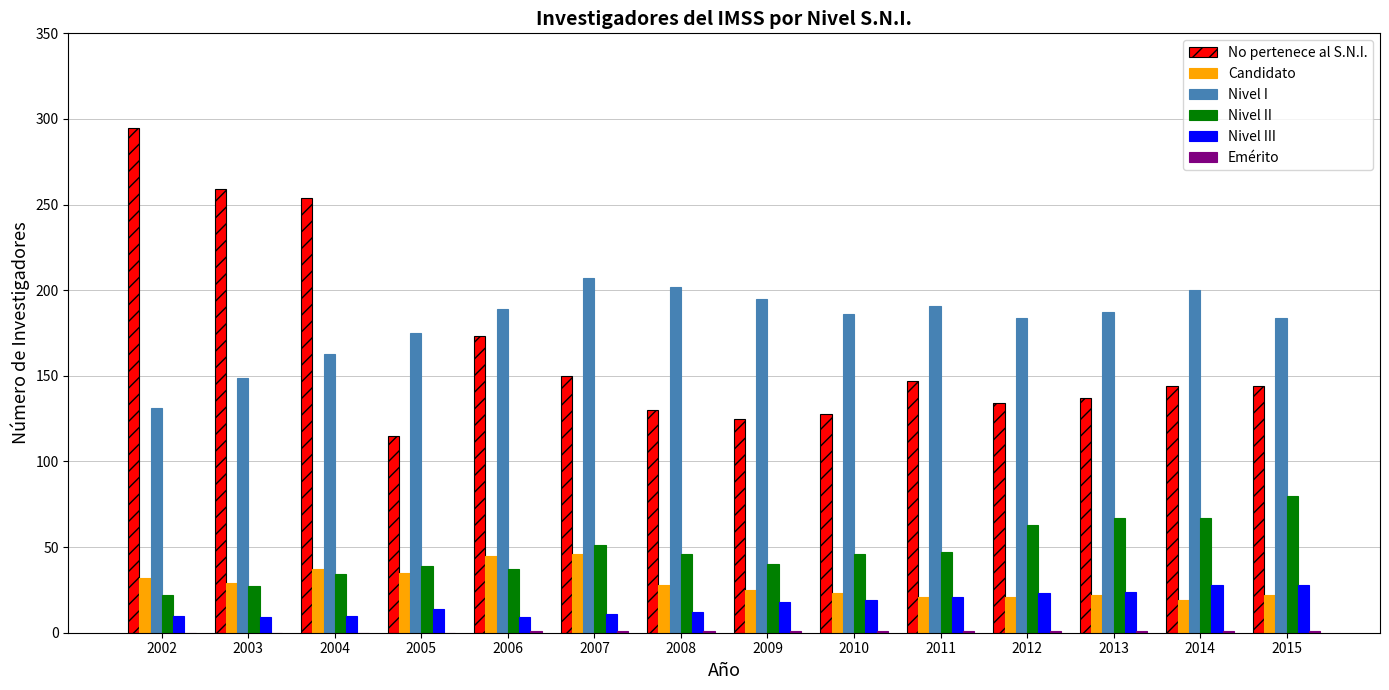

What is the sum of all Nivel III values?

236